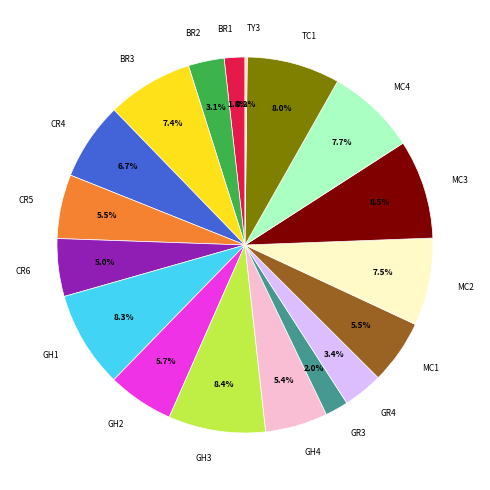

True or false: GH3 accounts for 1% of the total.

False